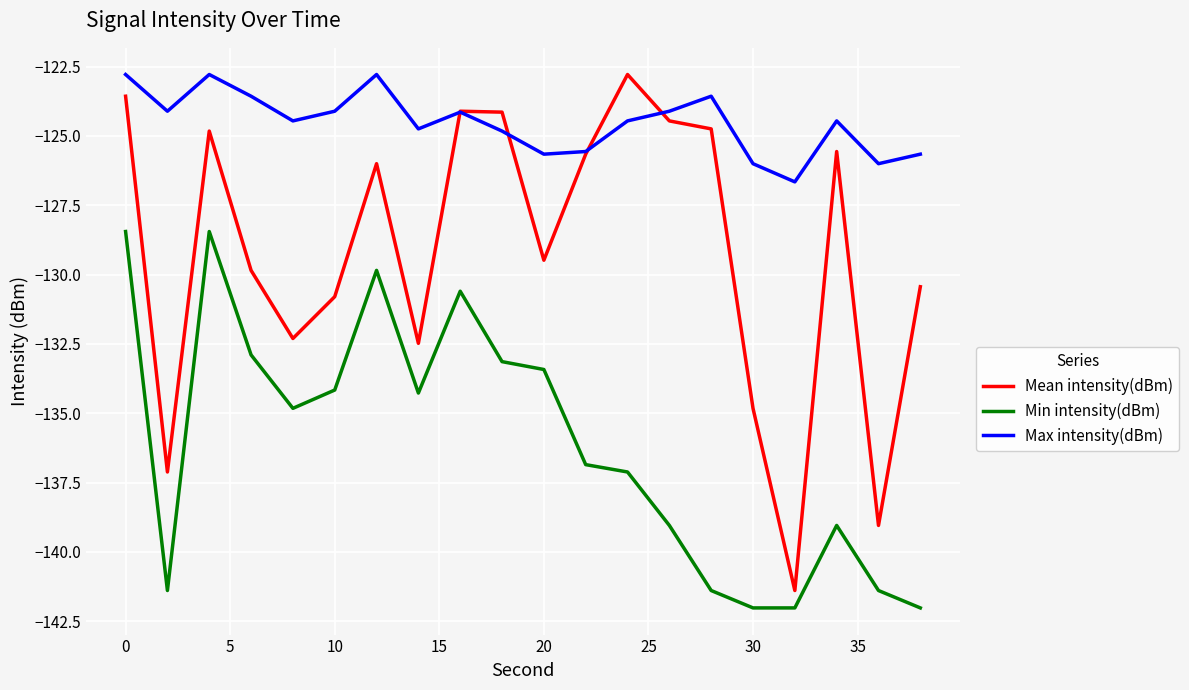

What are all the series names shown in the legend?

Mean intensity(dBm), Min intensity(dBm), Max intensity(dBm)